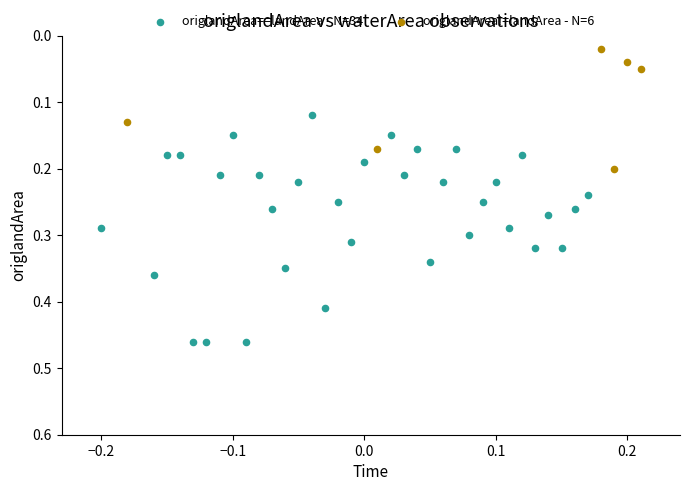

Which series has the largest Y range (max minus min)?

origlandArea==landArea - N=34